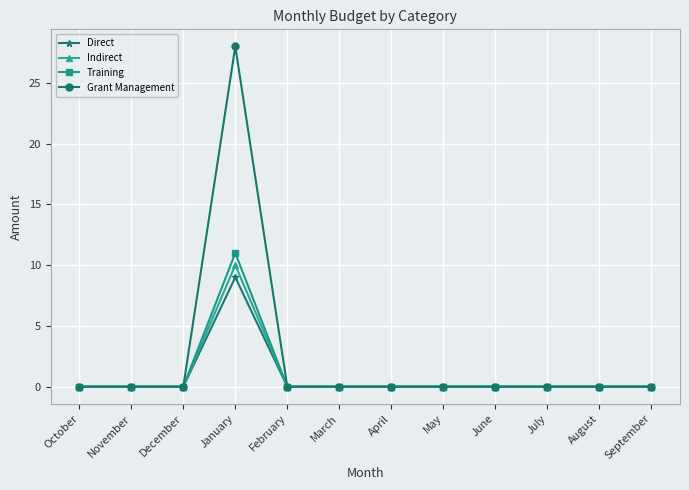

How many series are shown in this chart?

4